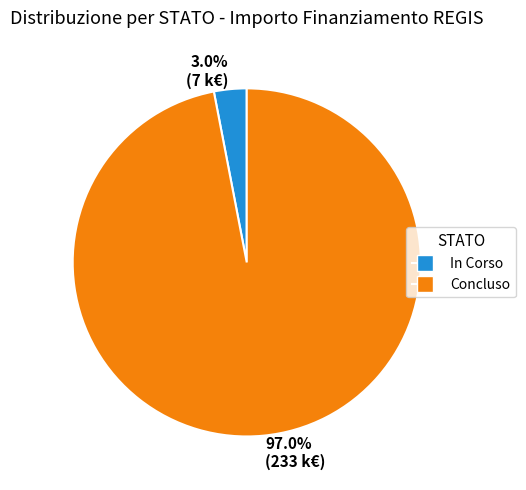

How many slices are in this pie chart?

2